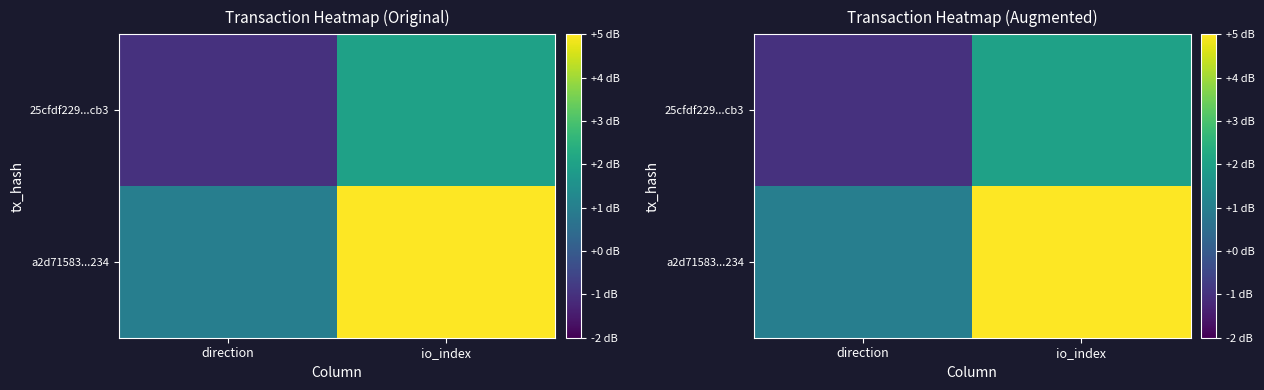

Which series has the largest range (max minus min)?

a2d71583...234